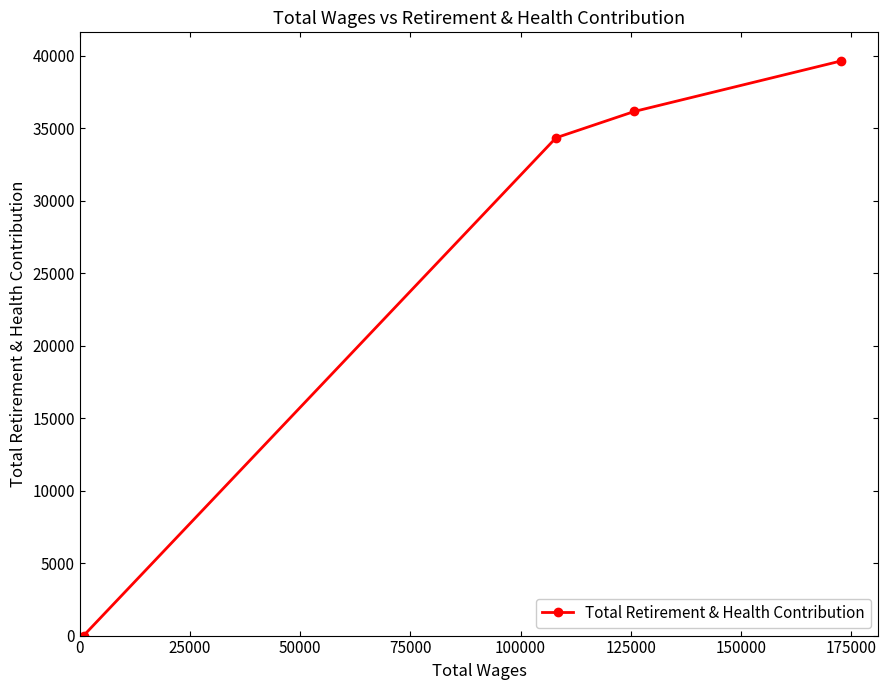

Reading left to right, list all the values displayed in this chart.

0	34341	36156	39635